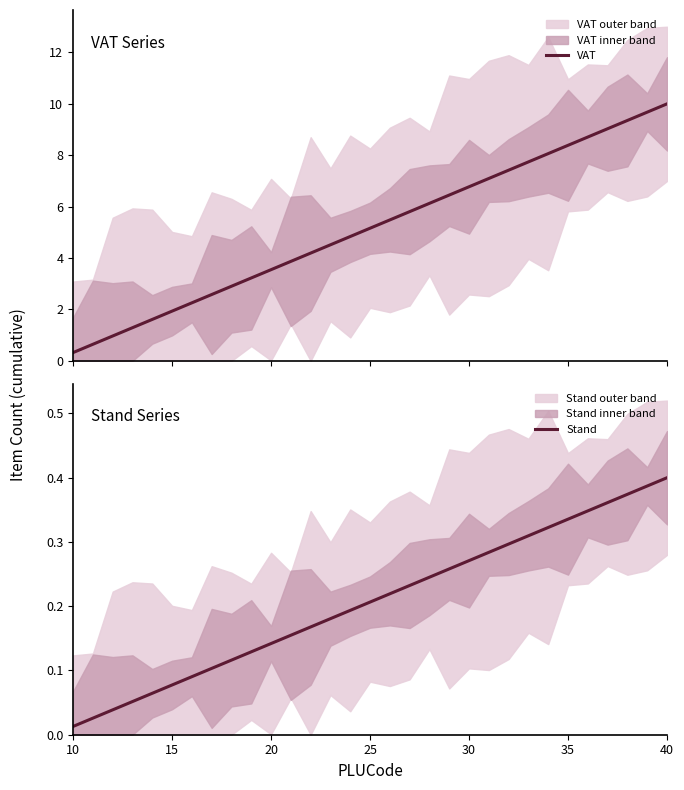

How many series are shown in this chart?

2